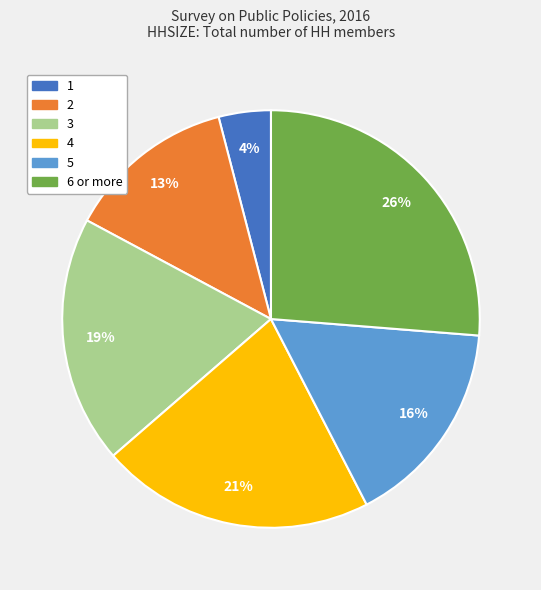

The 2 slice represents 13% of the pie. True or false?

True